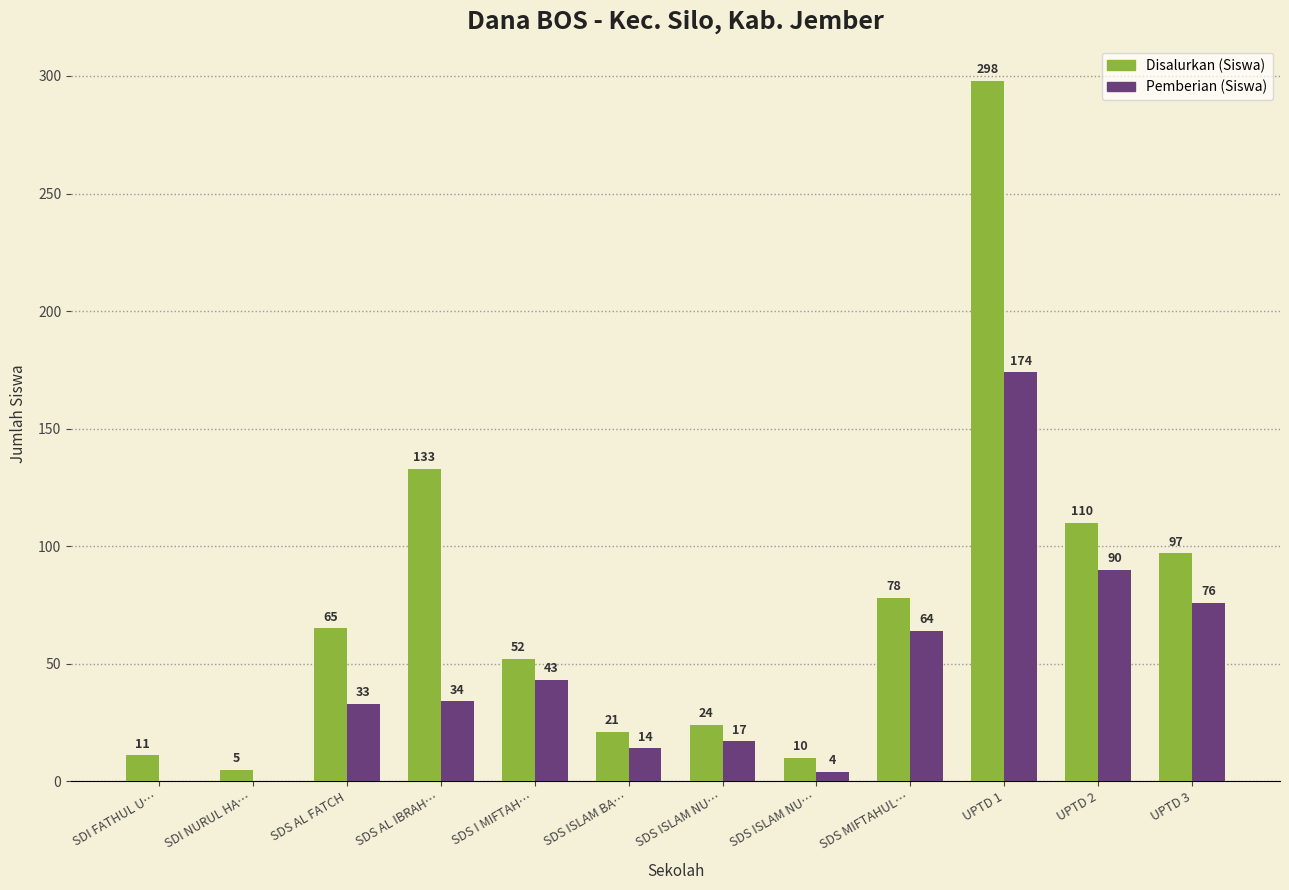

How many distinct data groups are displayed?

2